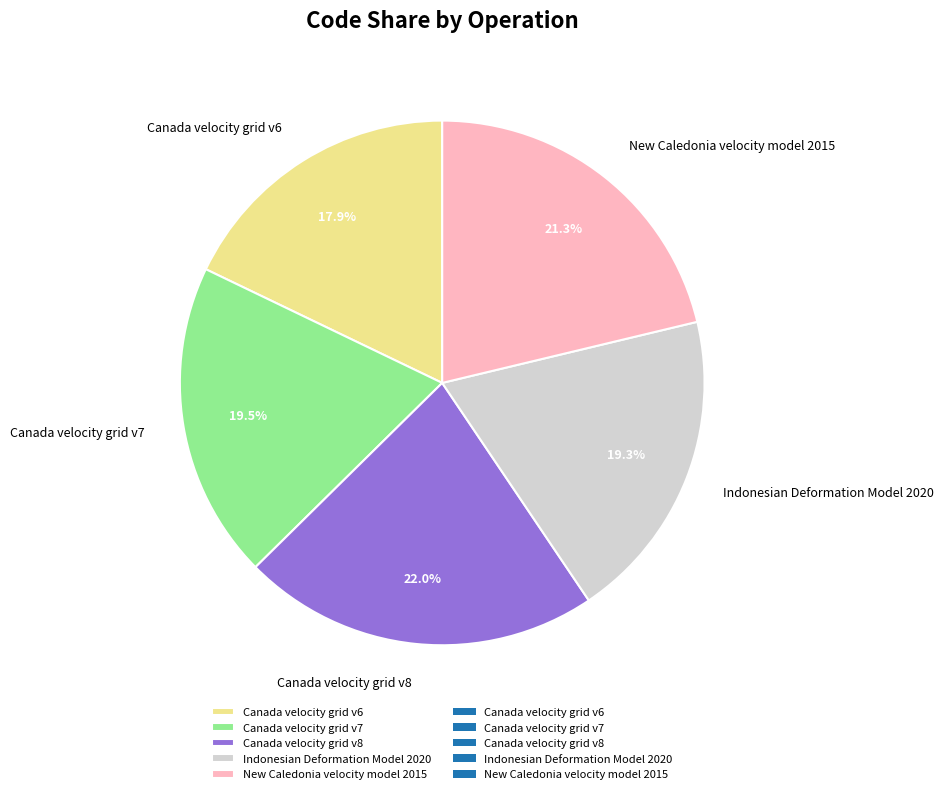

To the nearest percent, what is the difference between the Canada velocity grid v6 and New Caledonia velocity model 2015 slice percentages?

3%